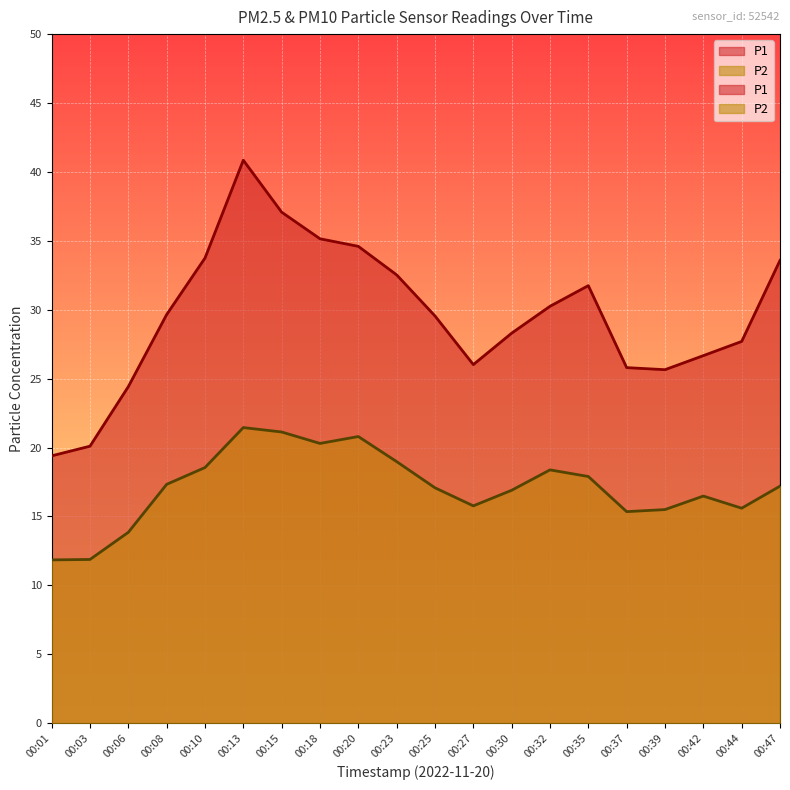

Reading left to right, what are all the values shown in this chart?

P1: 19.4	20.1	24.4	29.6	33.8	40.9	37.1	35.1	34.6	32.5	29.6	26.0	28.3	30.2	31.8	25.8	25.6	26.7	27.7	33.6
P2: 11.8	11.9	13.8	17.3	18.6	21.4	21.1	20.3	20.8	19.0	17.1	15.8	16.9	18.4	17.9	15.3	15.5	16.5	15.6	17.2